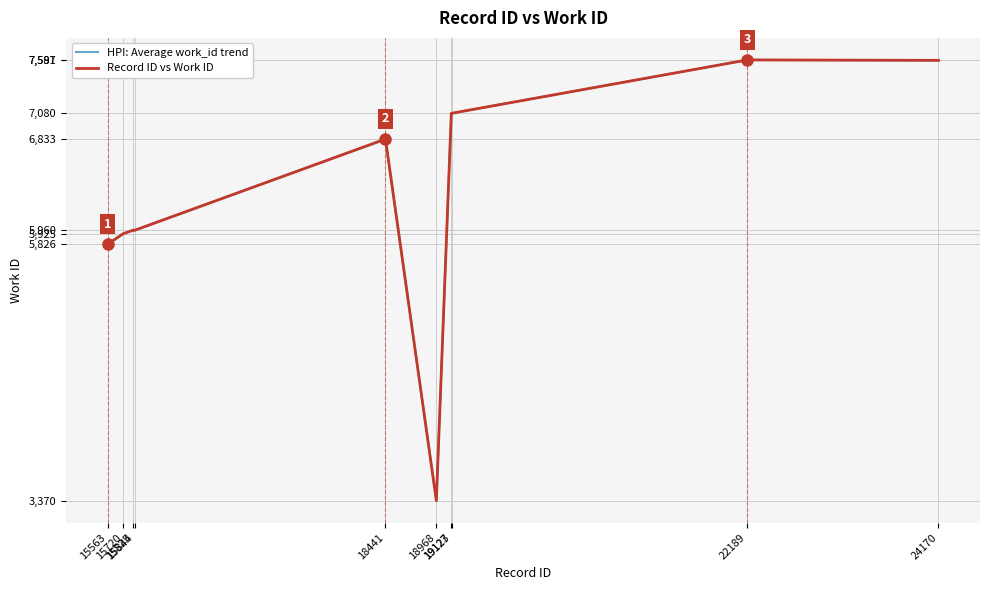

Is this an area chart (filled region under the line)?

No